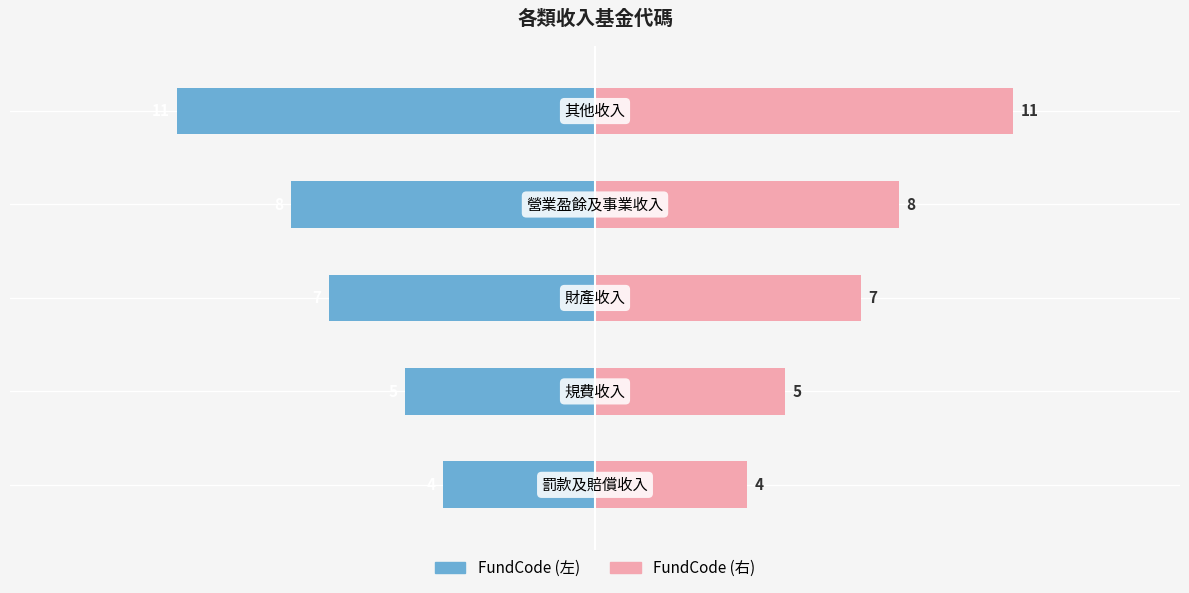

What is the label of the 2nd bar from the right?

−5